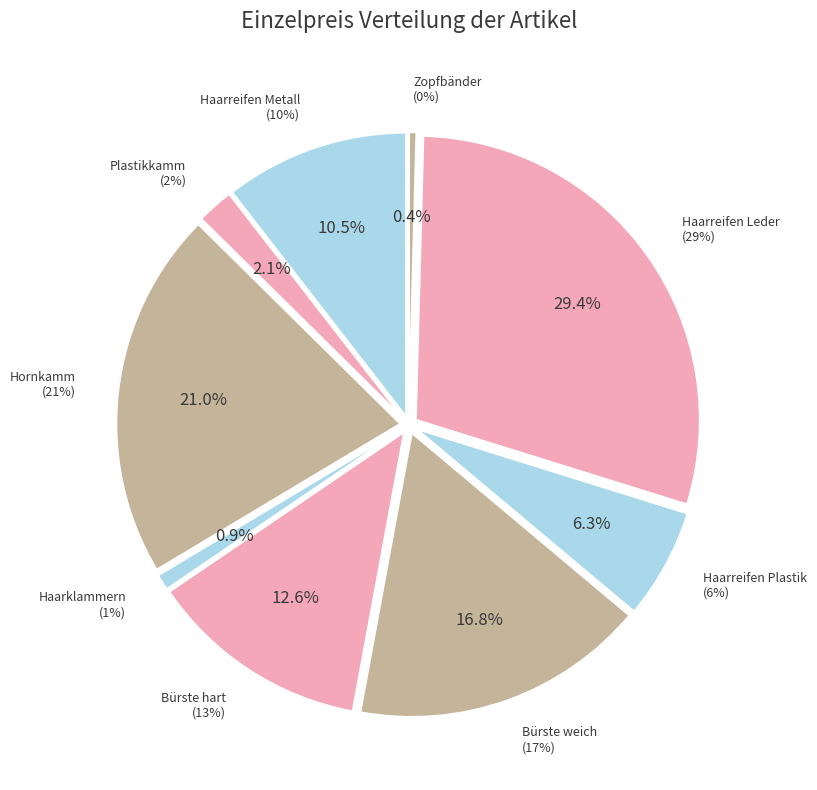

Rank the categories by value from highest to lowest.

Haarreifen Leder, Hornkamm, Bürste weich, Bürste hart, Haarreifen Metall, Haarreifen Plastik, Plastikkamm, Haarklammern, Zopfbänder